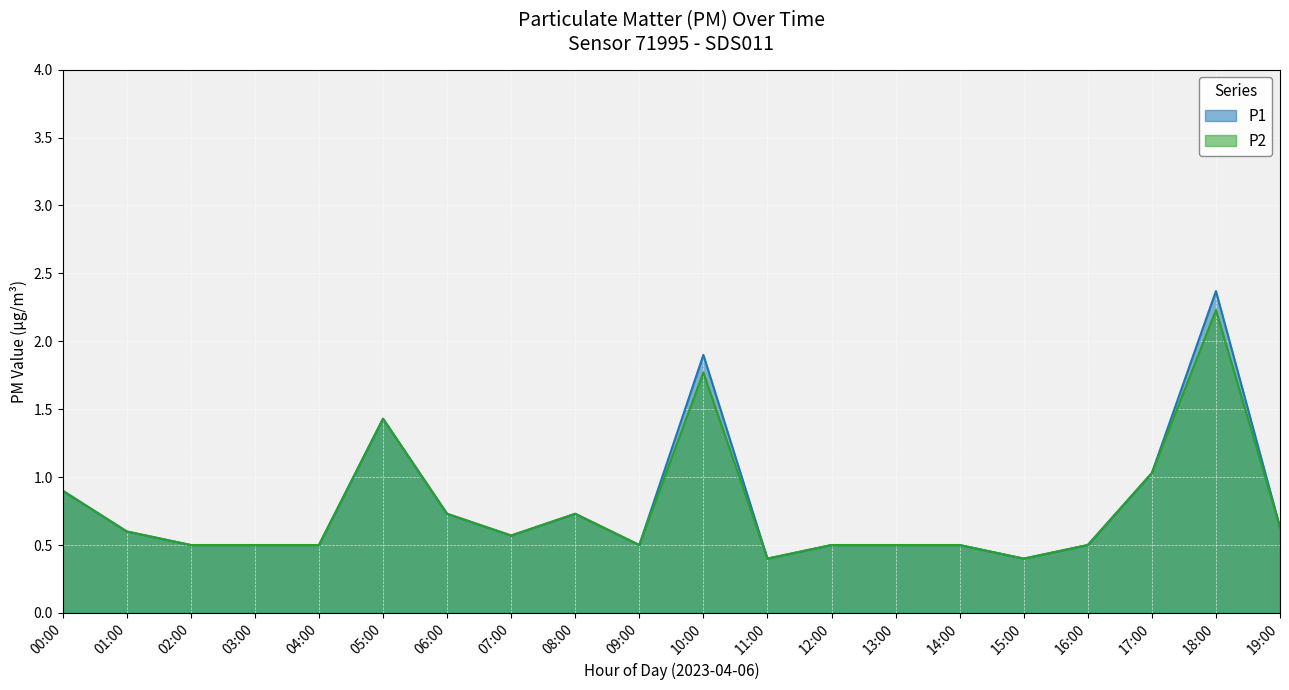

True or false: P1 has a value of 0.2 at 19:00.

False